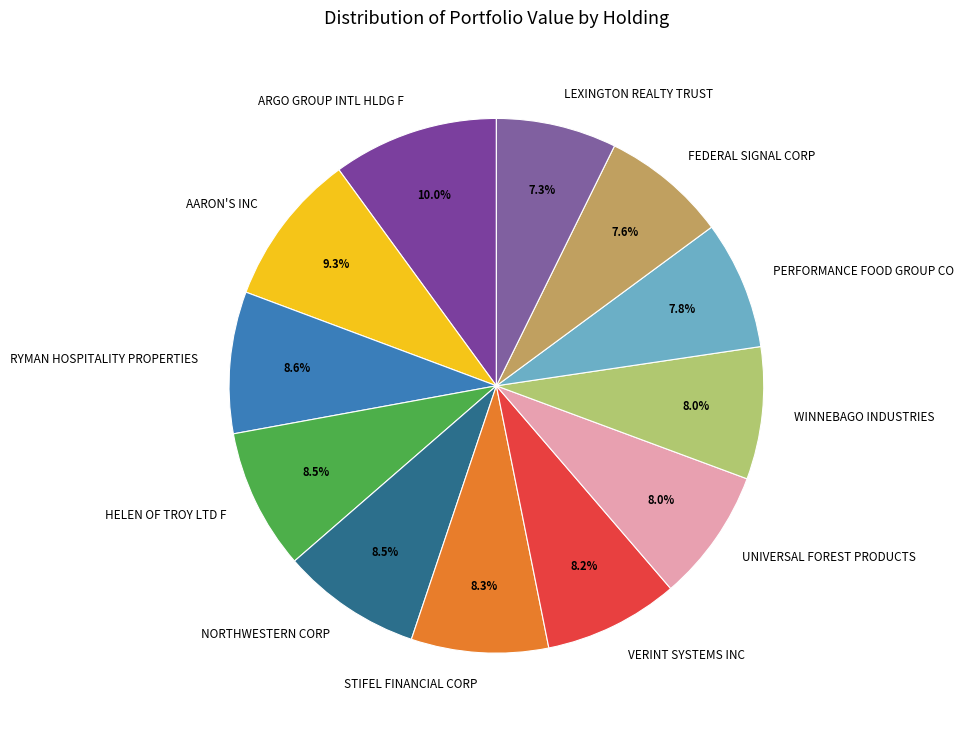

Is there any slice that represents more than half of the pie?

No